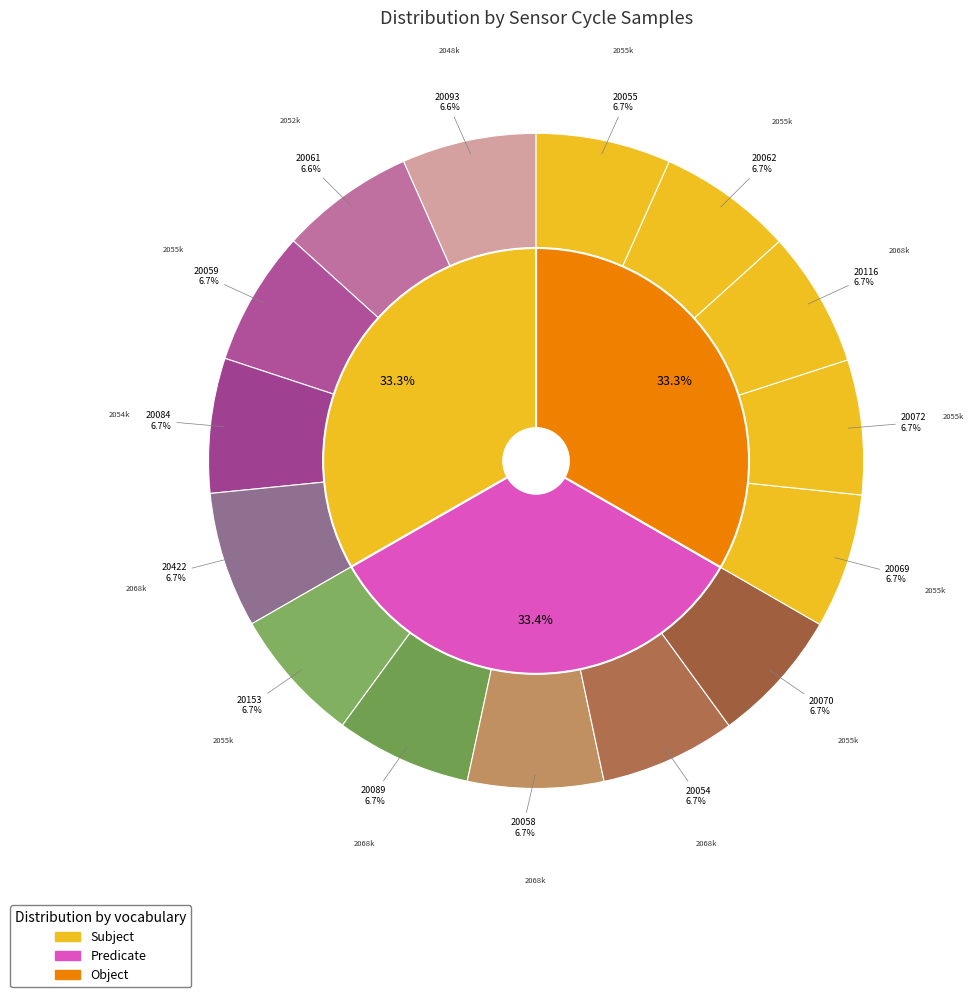

Does 20089 account for over 50% of the chart?

No